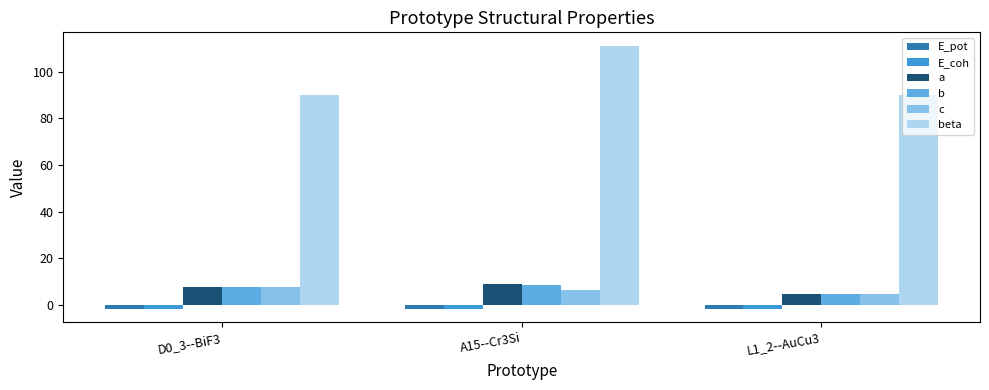

True or false: E_pot has a value of -1.6 at L1_2--AuCu3.

True